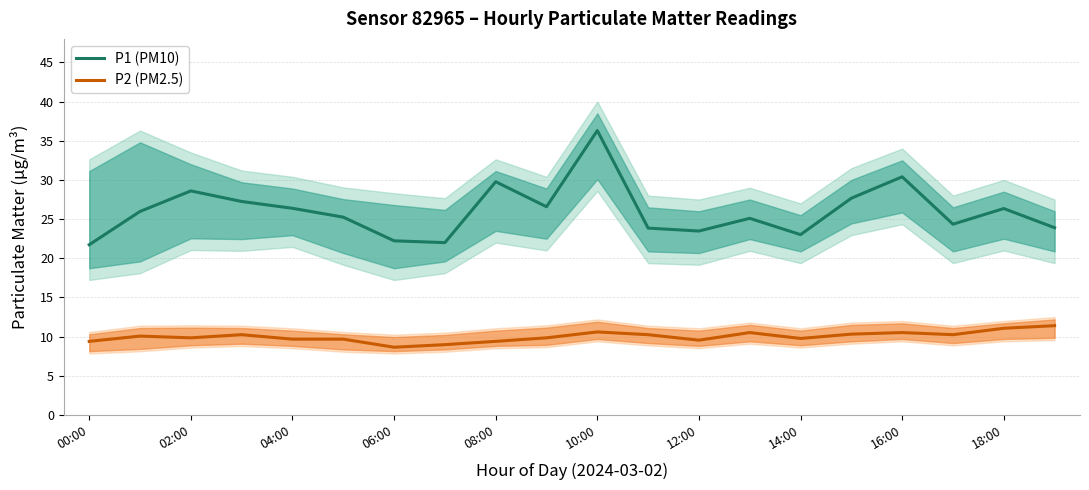

Reading right to left, list all the values displayed in this chart.

P1 (PM10): 23.9	26.4	24.4	30.4	27.7	23.0	25.1	23.5	23.9	36.3	26.6	29.8	22.0	22.2	25.2	26.4	27.2	28.6	26.0	21.7
P2 (PM2.5): 11.4	11.1	10.2	10.5	10.3	9.8	10.5	9.6	10.2	10.6	9.8	9.4	9.0	8.7	9.7	9.7	10.2	9.8	10.1	9.4